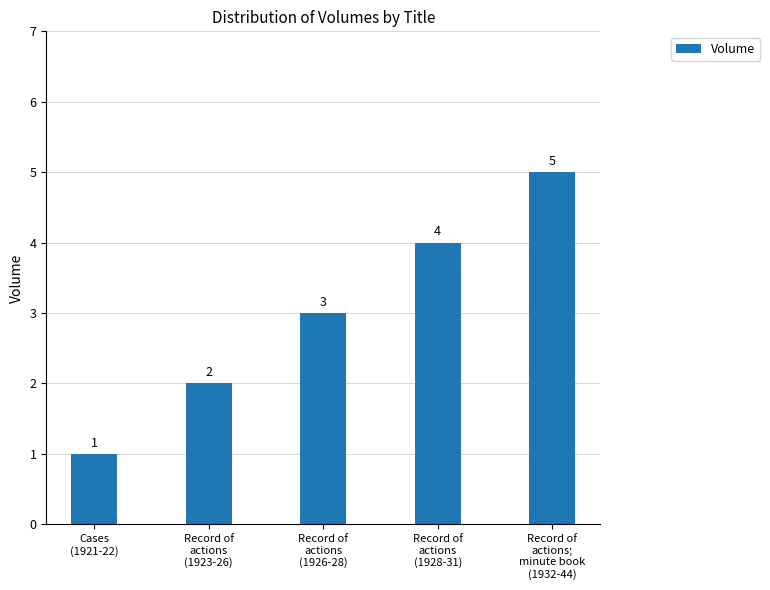

What is the difference between the maximum and second lowest values?

3